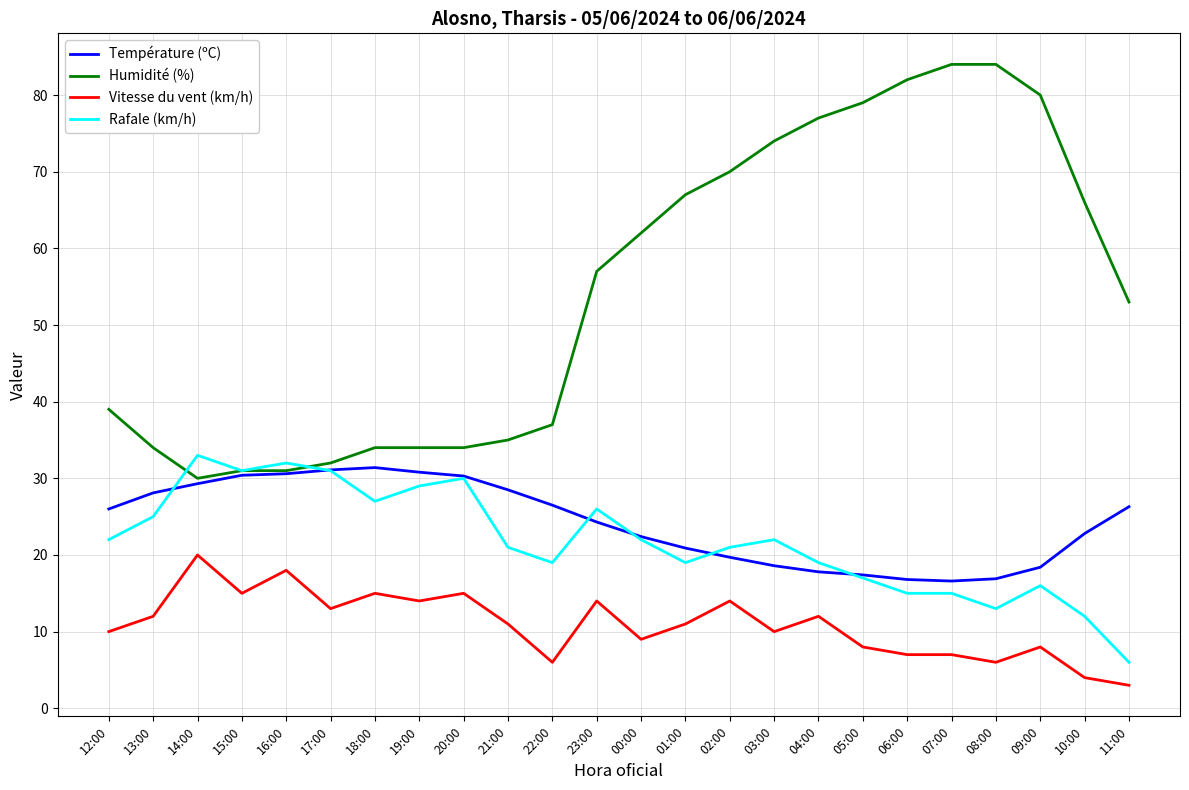

What is the sum of all Vitesse du vent (km/h) values?

262.0